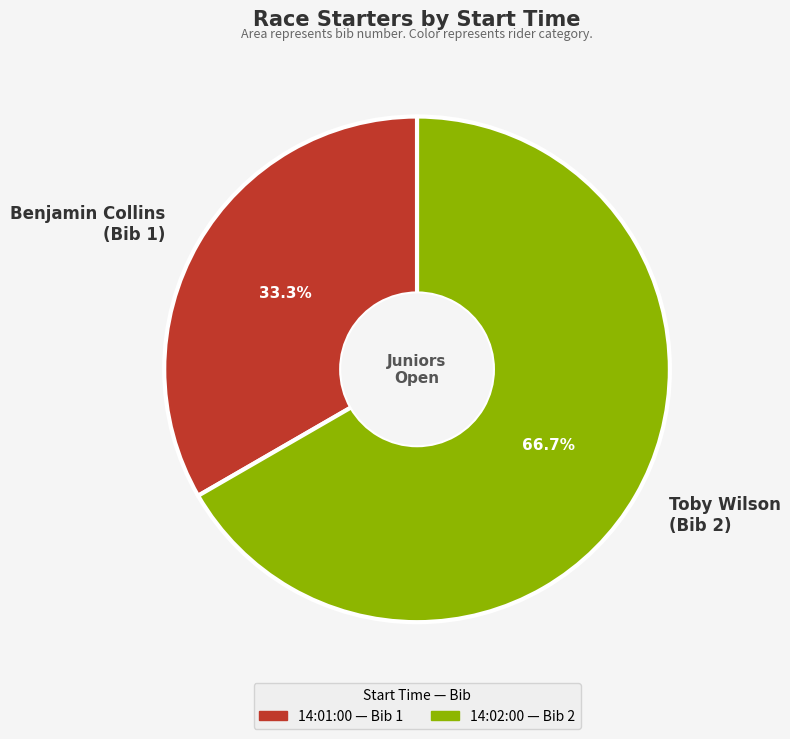

Rank the categories by value from lowest to highest.

Benjamin Collins (Bib 1), Toby Wilson (Bib 2)